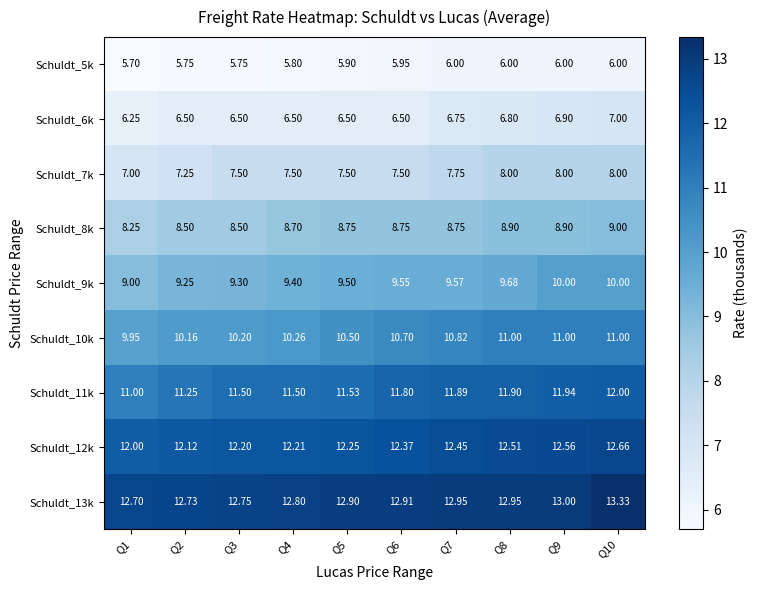

How many categories are shown in the chart?

10